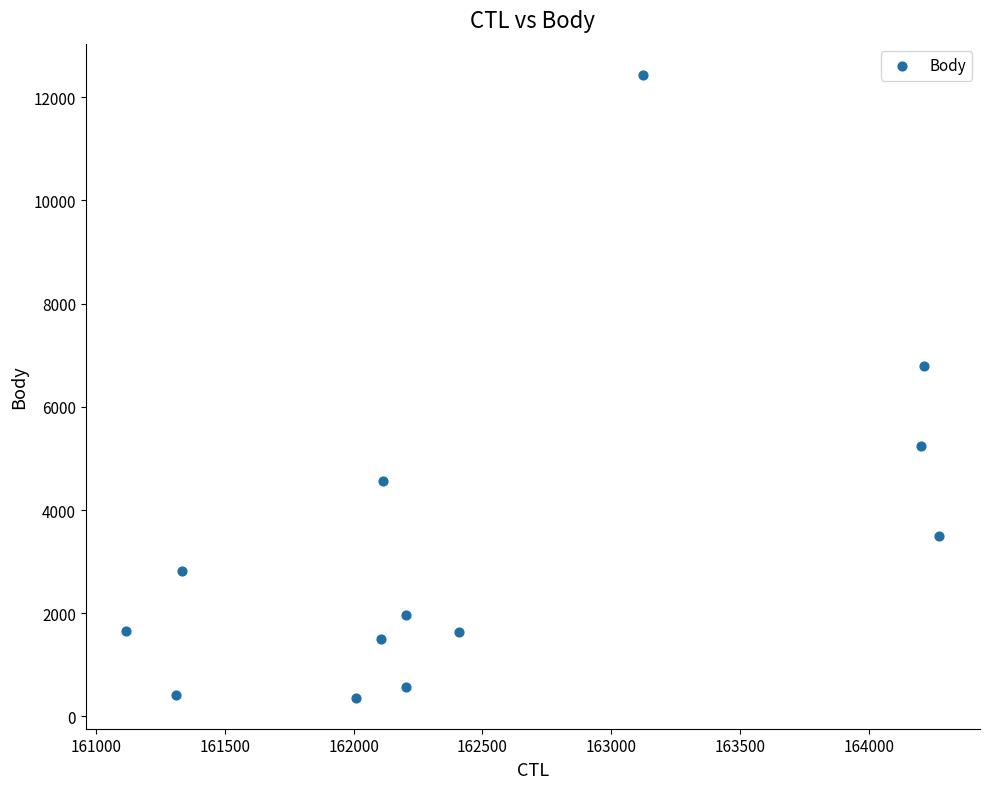

What is the range of X values (max minus min)?

3153